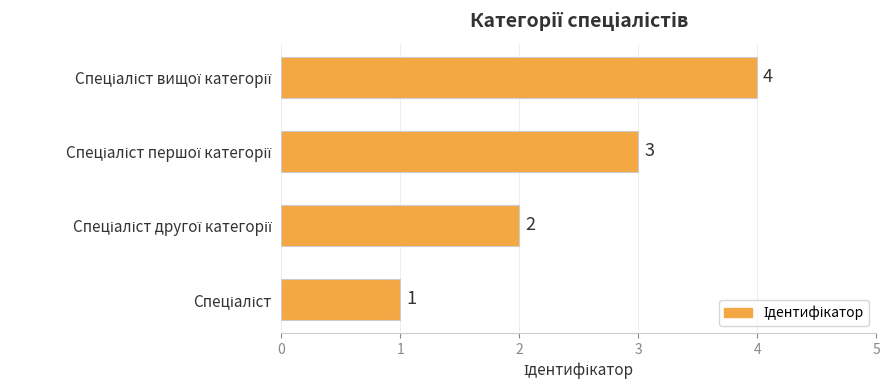

What is the difference between the maximum and minimum values?

3